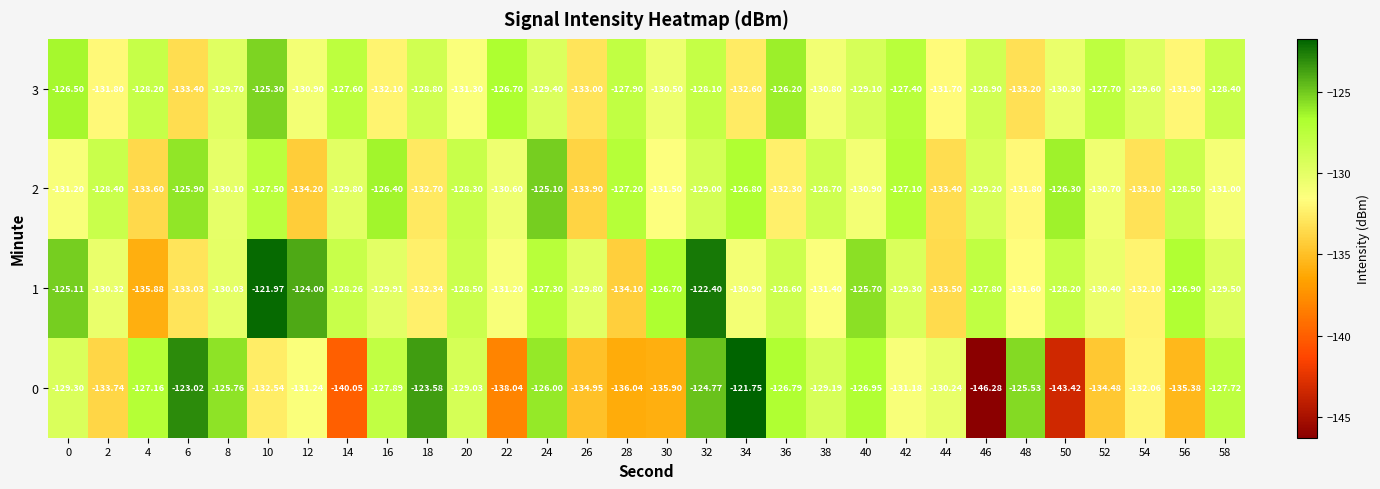

What is the difference between the highest and lowest values at 32?

6.6